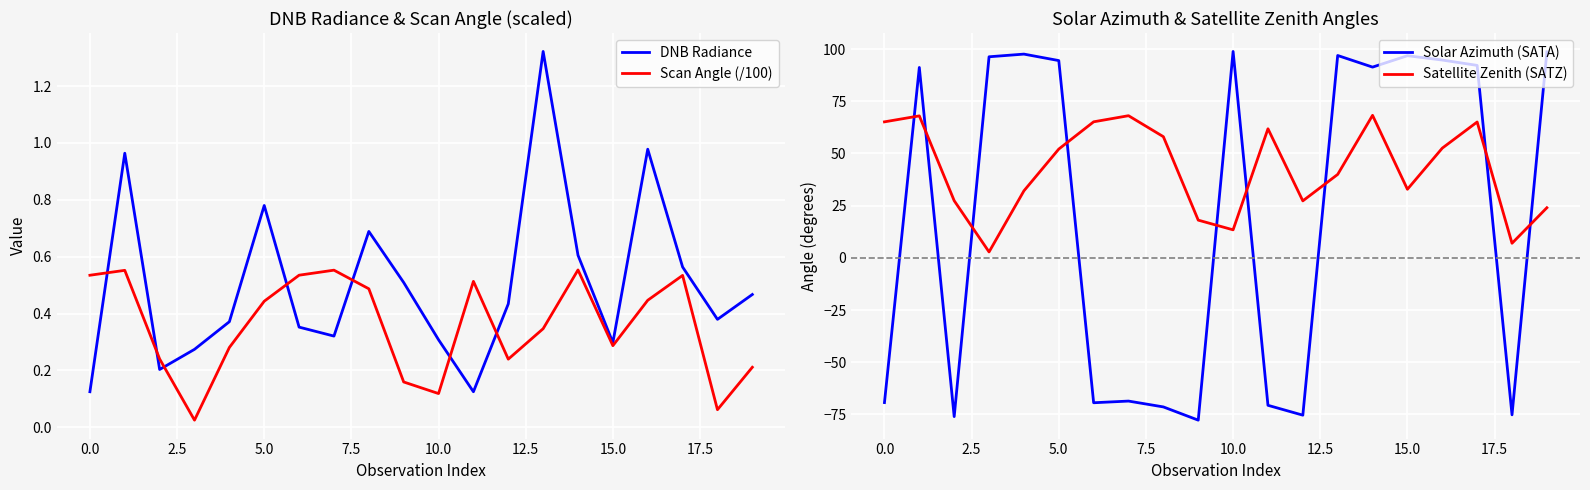

Is it true that DNB Radiance equals 0.3 at 10.0?

True